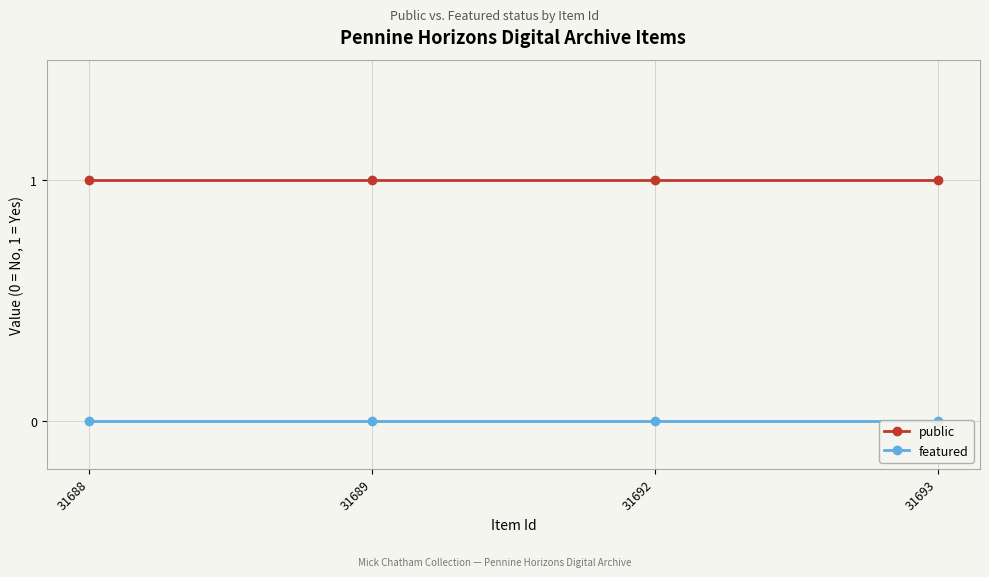

Which has a higher value, 31688 or 31692?

31688